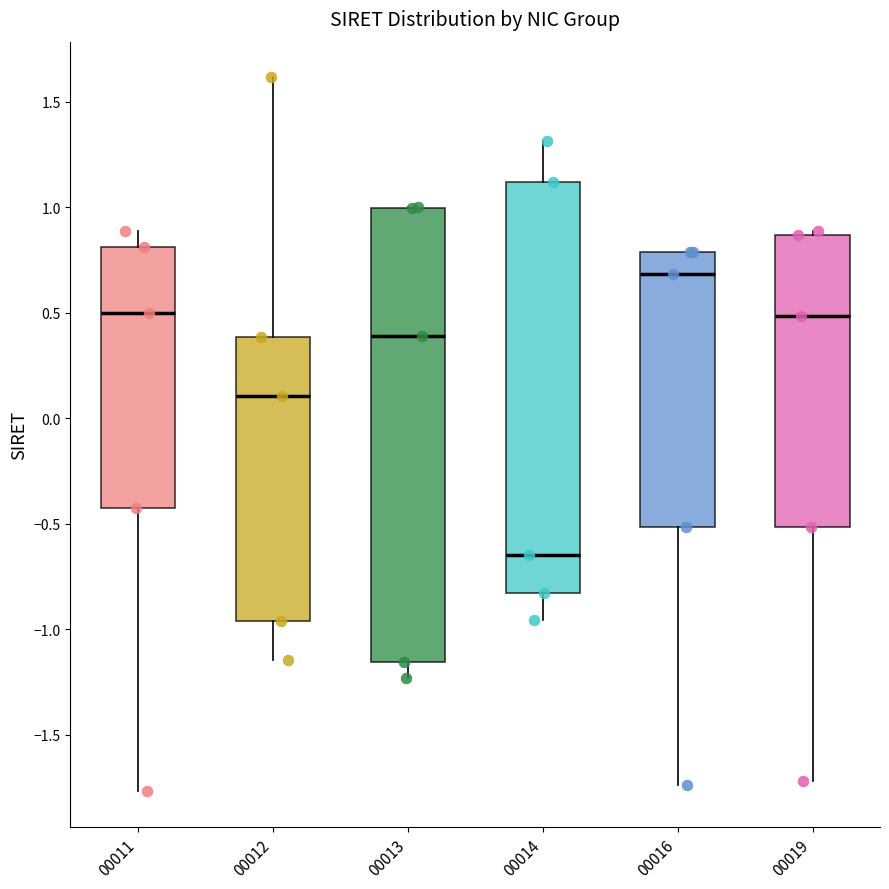

Which box's median line is the lowest?

00014